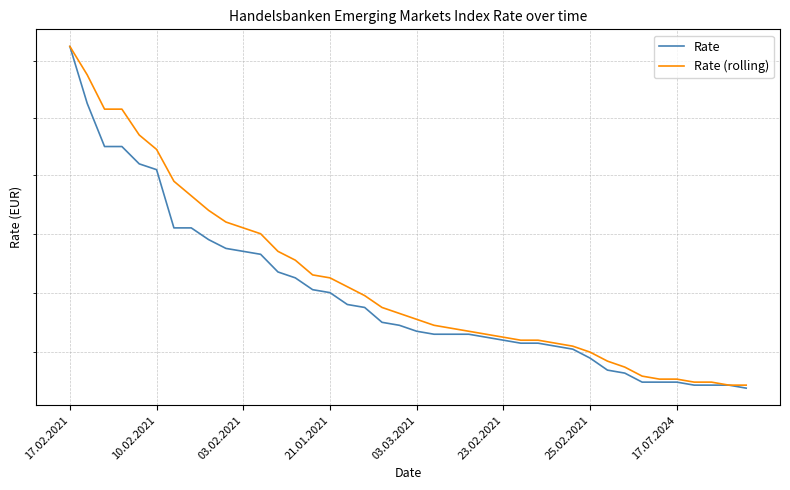

What position from the right is 21?

19